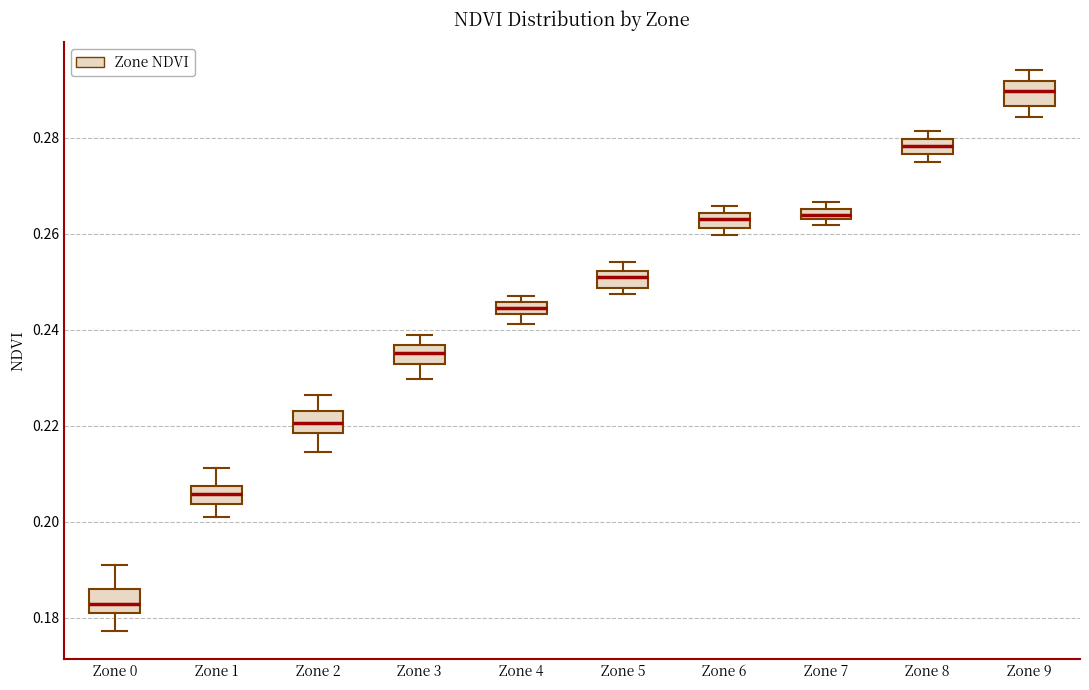

Where is the lower edge of the box for Zone 6 on the y-axis? The values are not printed on the chart, so give them approximately, as read against the axis.

0.262